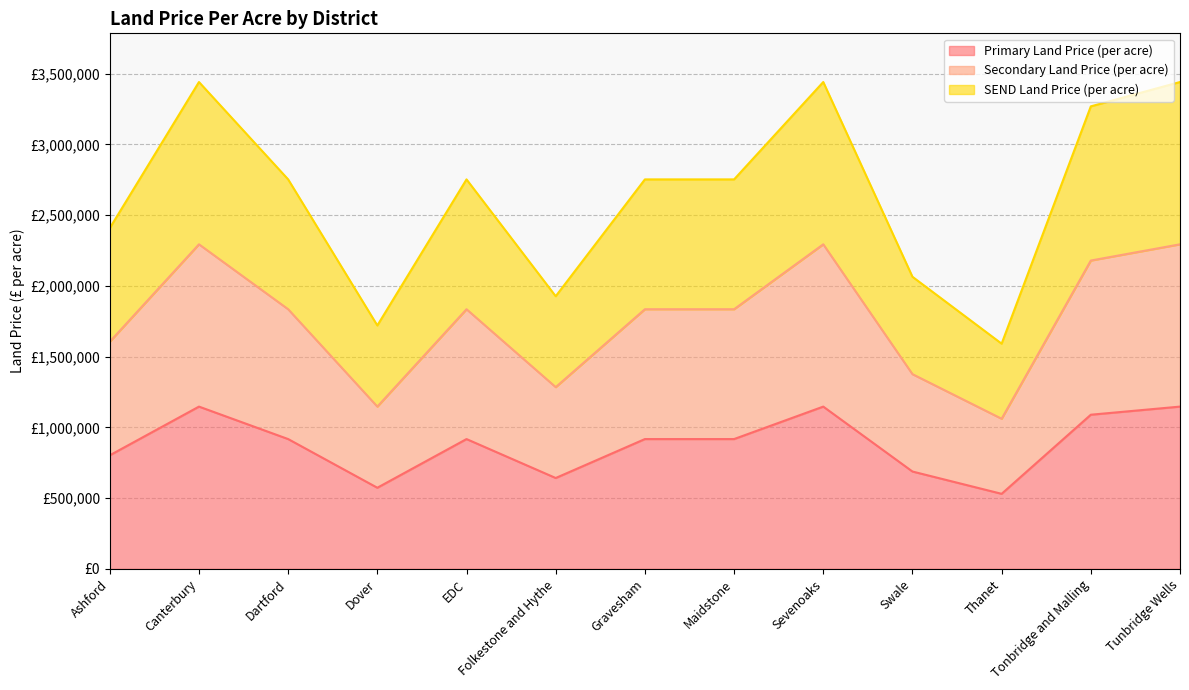

Which series has the largest total across all categories?

Secondary Land Price (per acre)